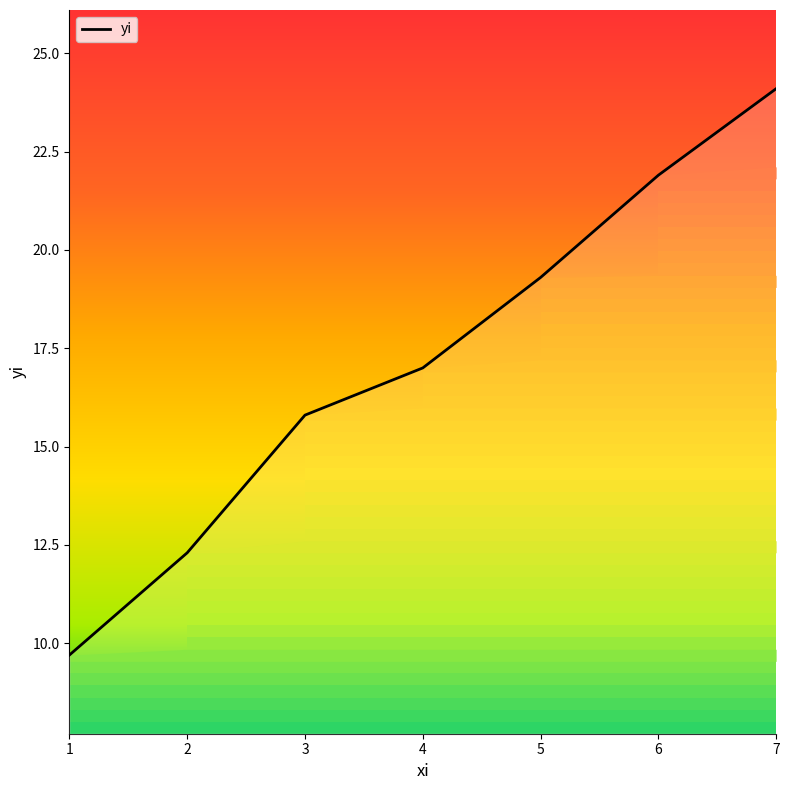

How many data points does each series have?

7